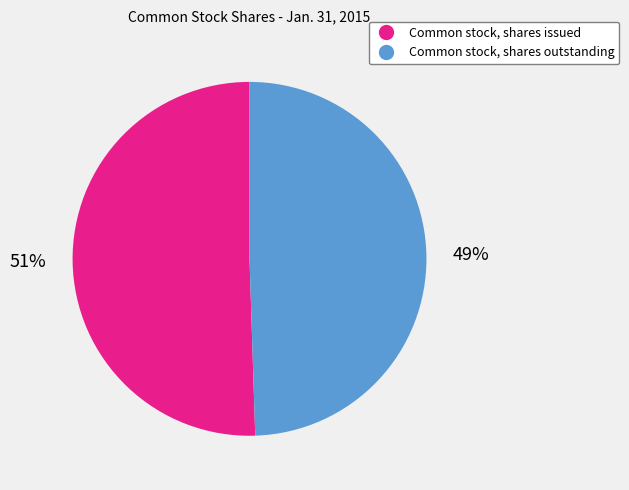

Rank the categories by value from lowest to highest.

Common stock, shares outstanding, Common stock, shares issued